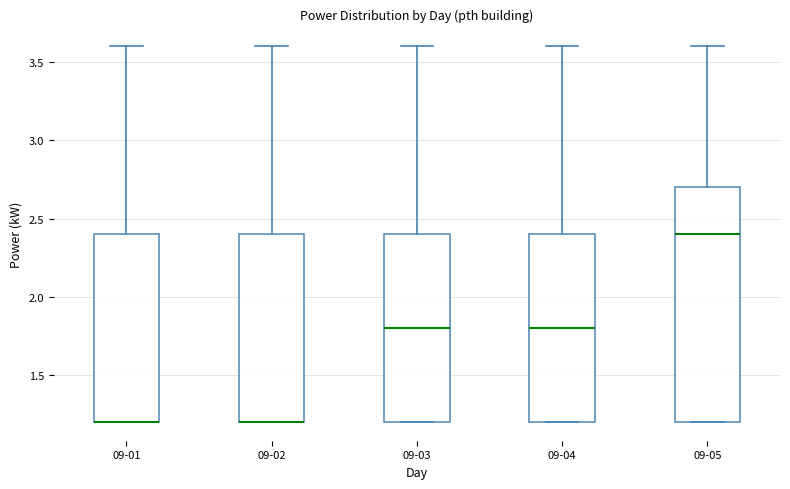

Reading left to right, read every box against the y-axis: the position of its median line, the range the box covers, and the ends of its whiskers. The values are not printed on the chart, so give them approximately, as read against the axis.

09-01: median 1.2 (drawn on the box's lower edge), box 1.2 to 2.4, whiskers 1.2 to 3.6
09-02: median 1.2 (drawn on the box's lower edge), box 1.2 to 2.4, whiskers 1.2 to 3.6
09-03: median 1.8, box 1.2 to 2.4, whiskers 1.2 to 3.6
09-04: median 1.8, box 1.2 to 2.4, whiskers 1.2 to 3.6
09-05: median 2.4, box 1.2 to 2.7, whiskers 1.2 to 3.6